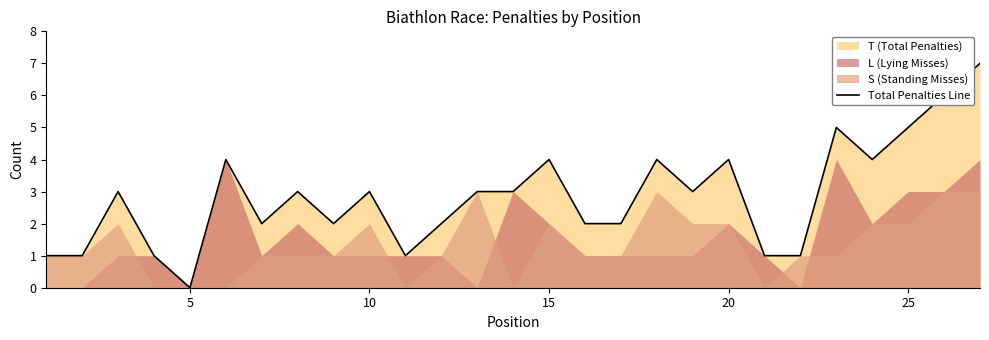

Does the chart have visible grid lines?

No